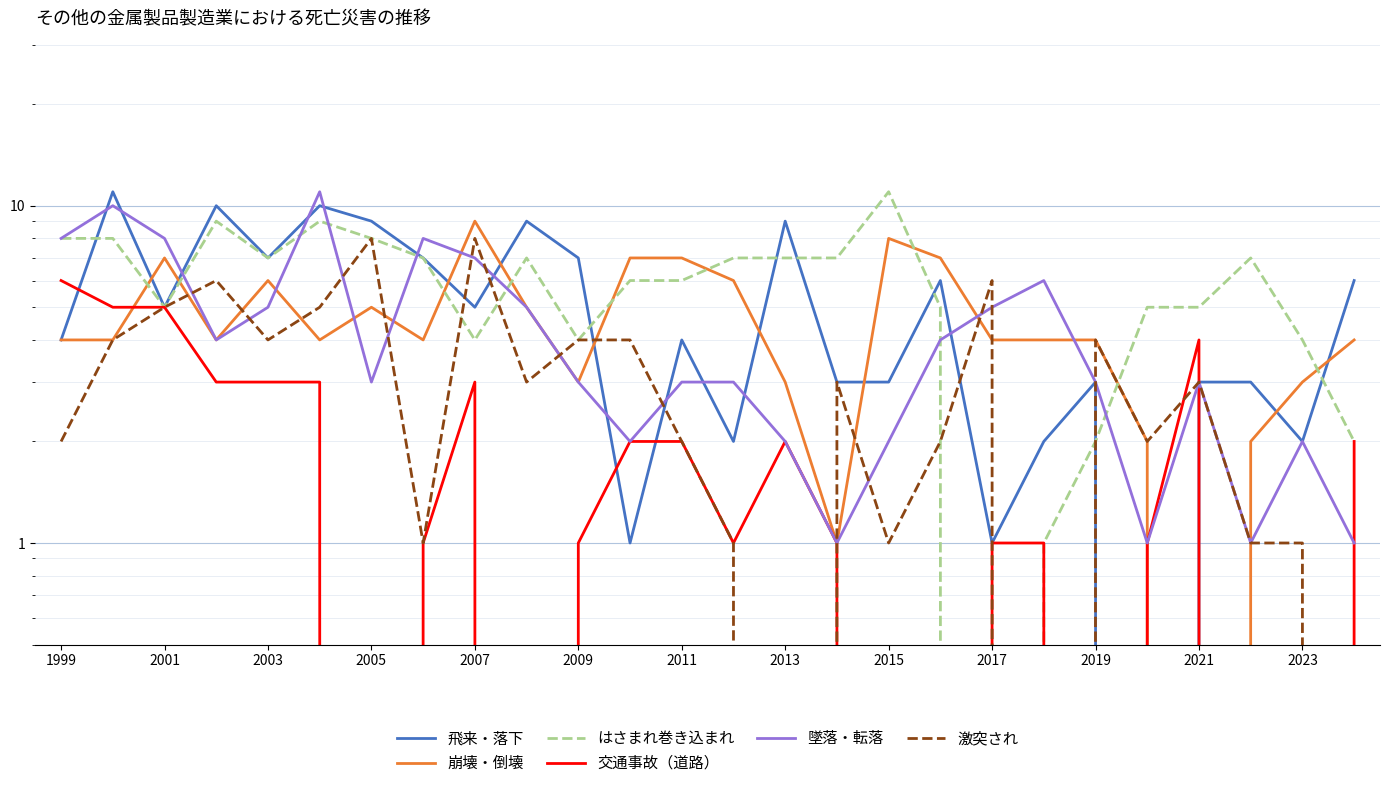

True or false: 飛来・落下 and 交通事故（道路） cross at least once.

True